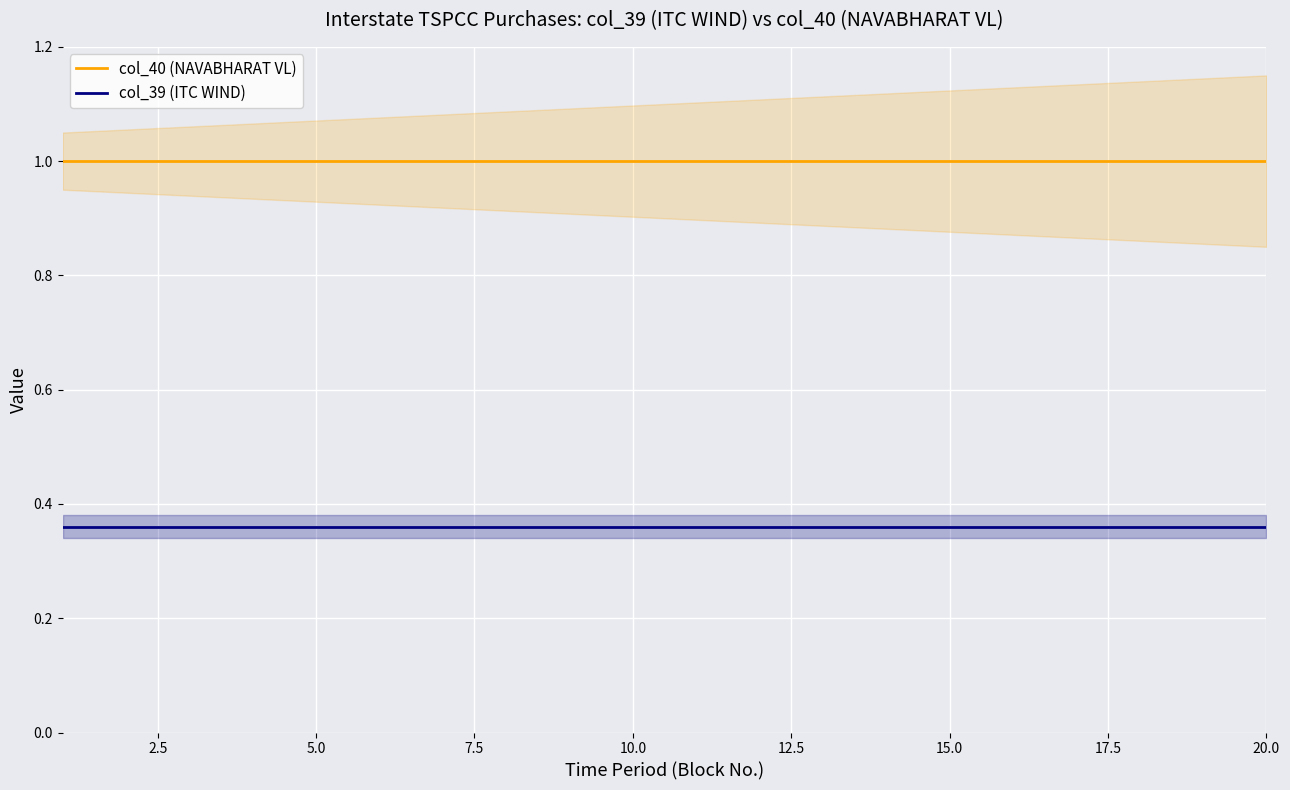

Count the number of categories in the chart.

20